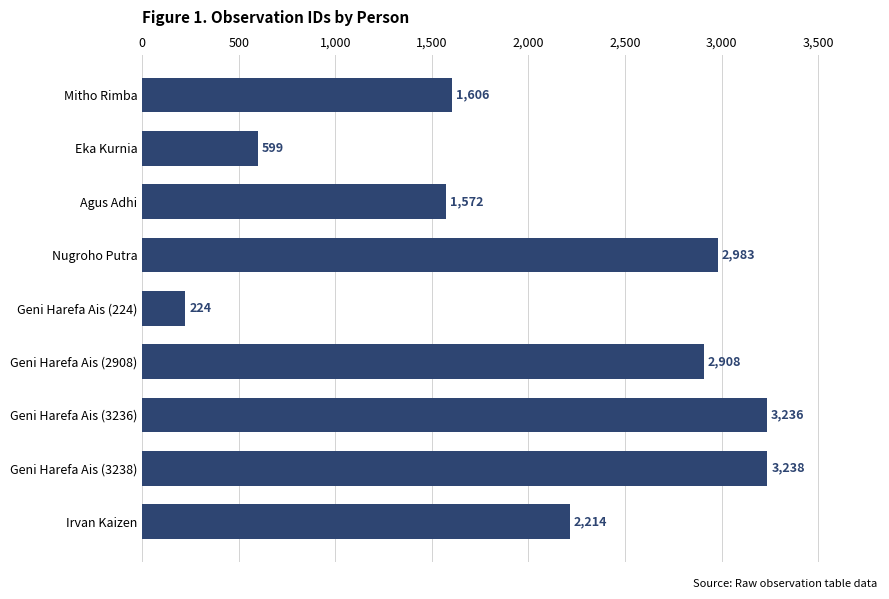

At which category does the chart reach its peak across all series?

Geni Harefa Ais (3238)